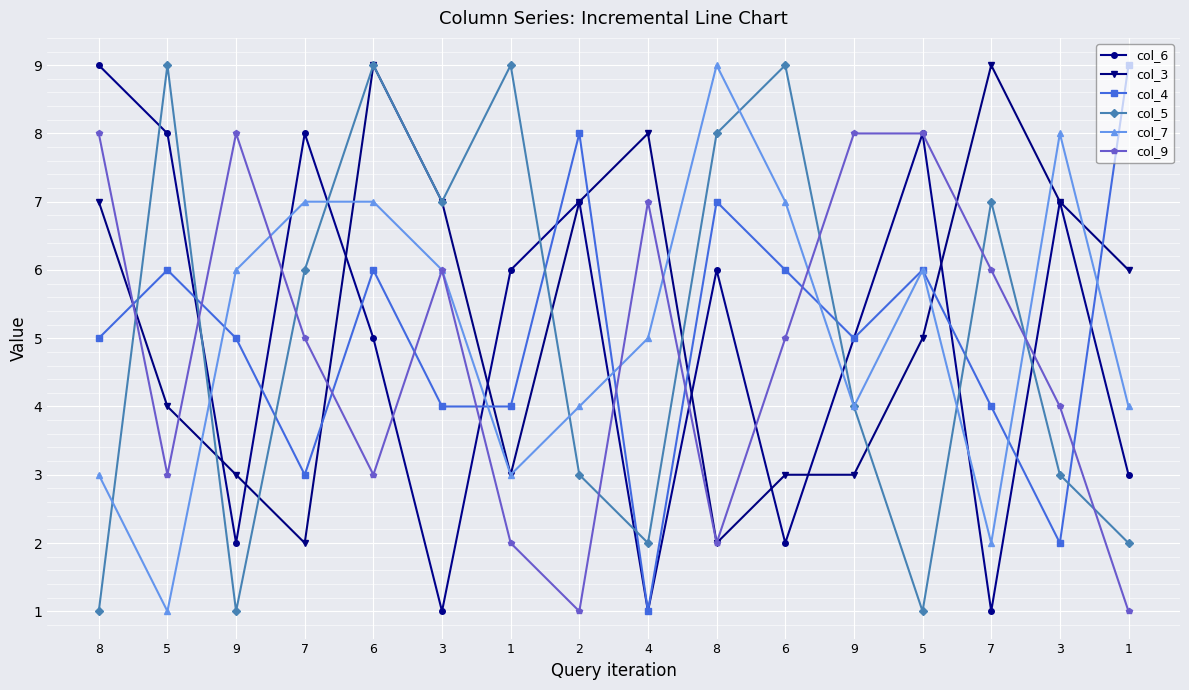

Does the chart have visible grid lines?

Yes